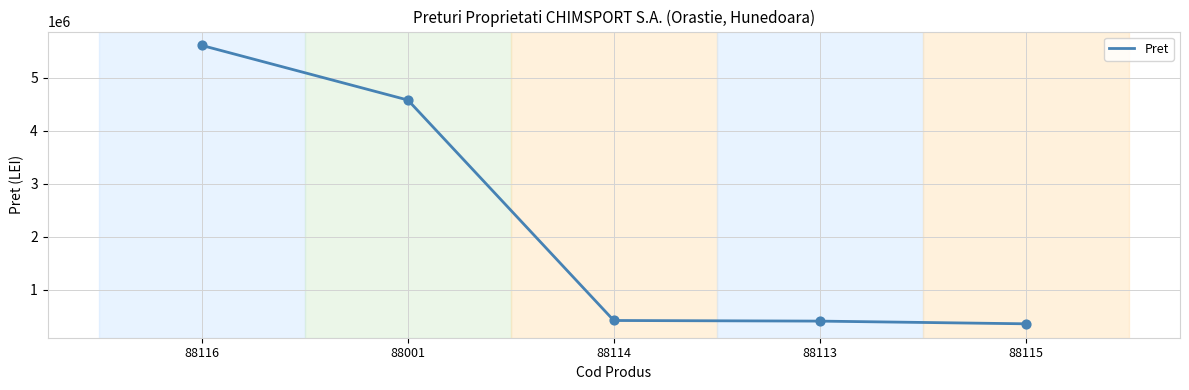

What is the ratio of the value at 88113 to the value at 88114?

1.0